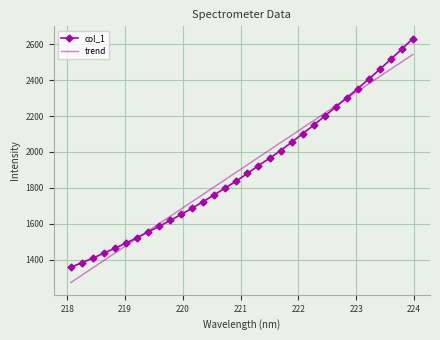

Which series ends up on top after the final intersection of col_1 and trend?

col_1